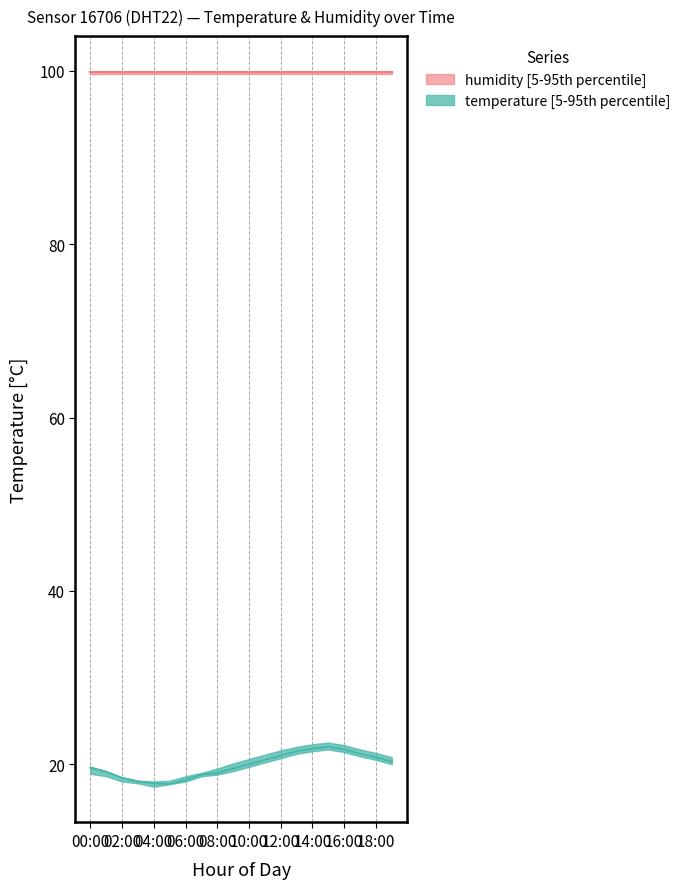

Rank the series at 18:00 from highest to lowest value.

humidity, temperature